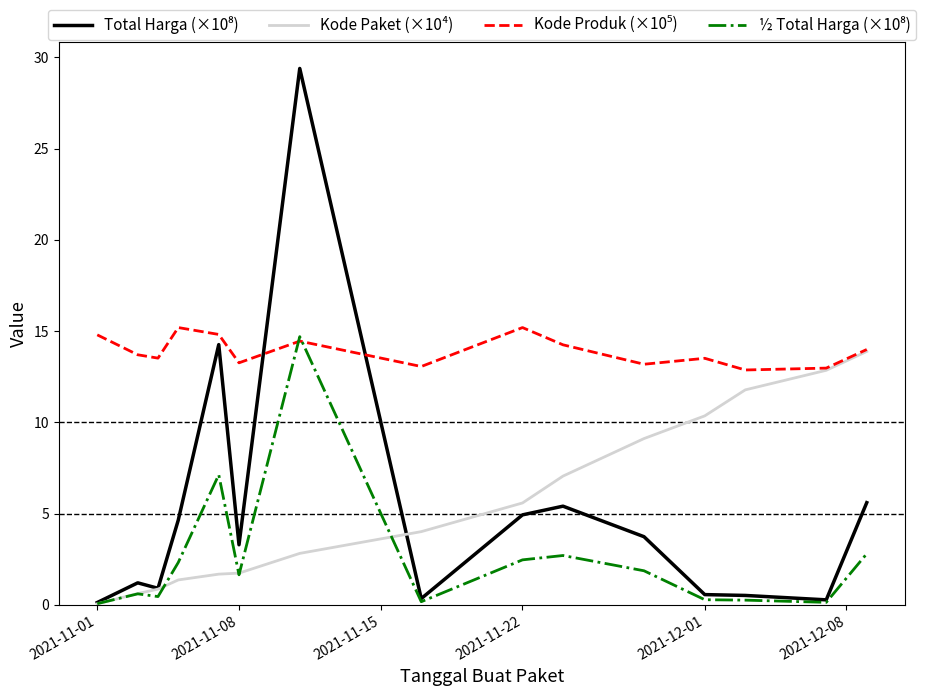

What is the maximum value shown in the chart?

29.4